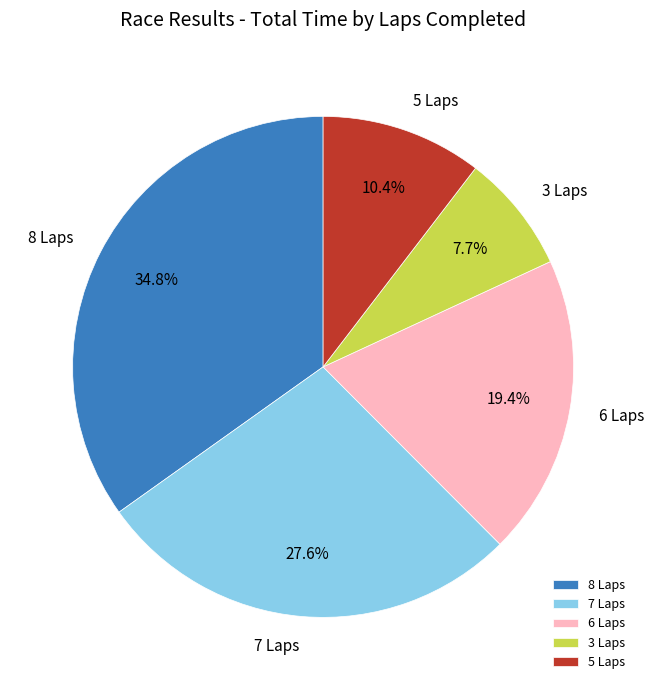

Approximately how many times larger is the value at 7 Laps compared to 8 Laps?

0.8